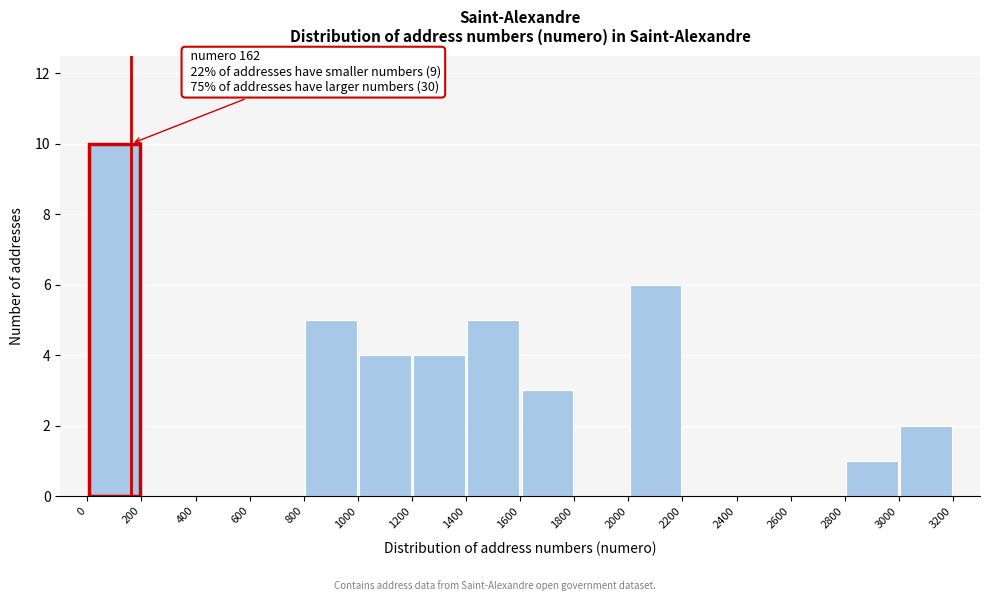

Over which range of the x-axis is the bar tallest?

0 to 200